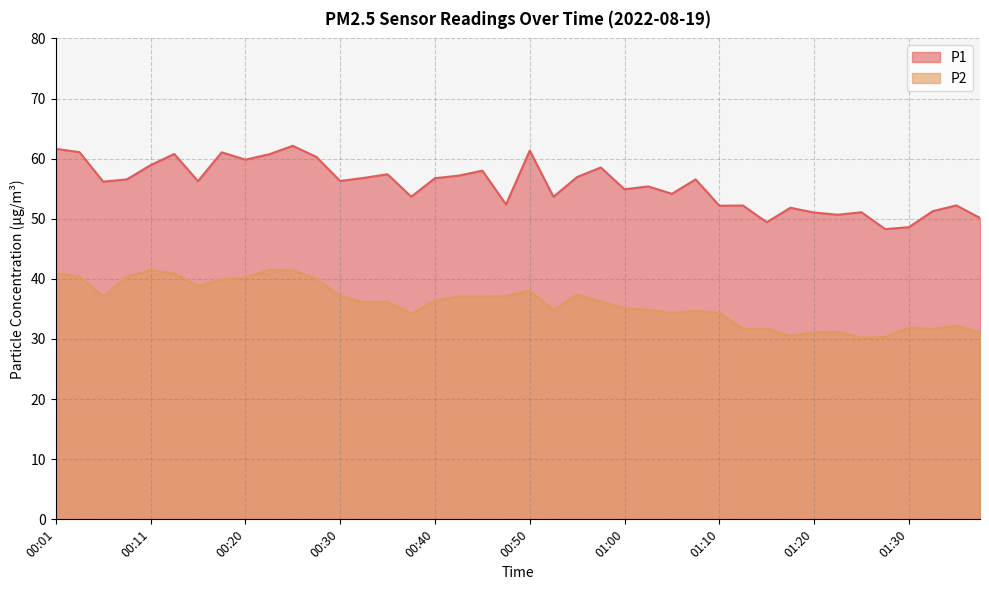

Is the value of P2 at 00:03 greater than the value of P1 at 01:23?

No